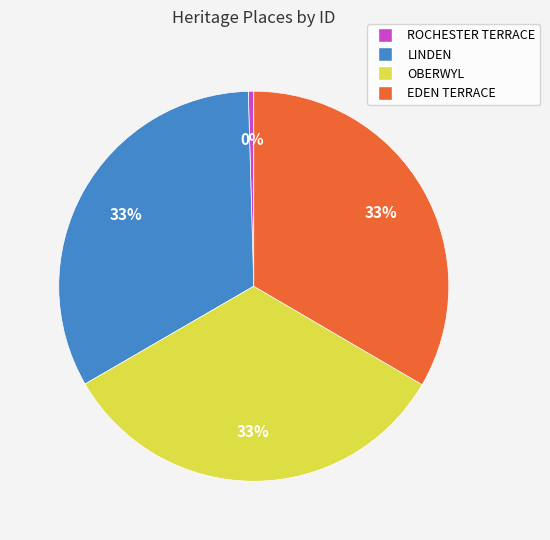

True or false: EDEN TERRACE accounts for 33% of the total.

True